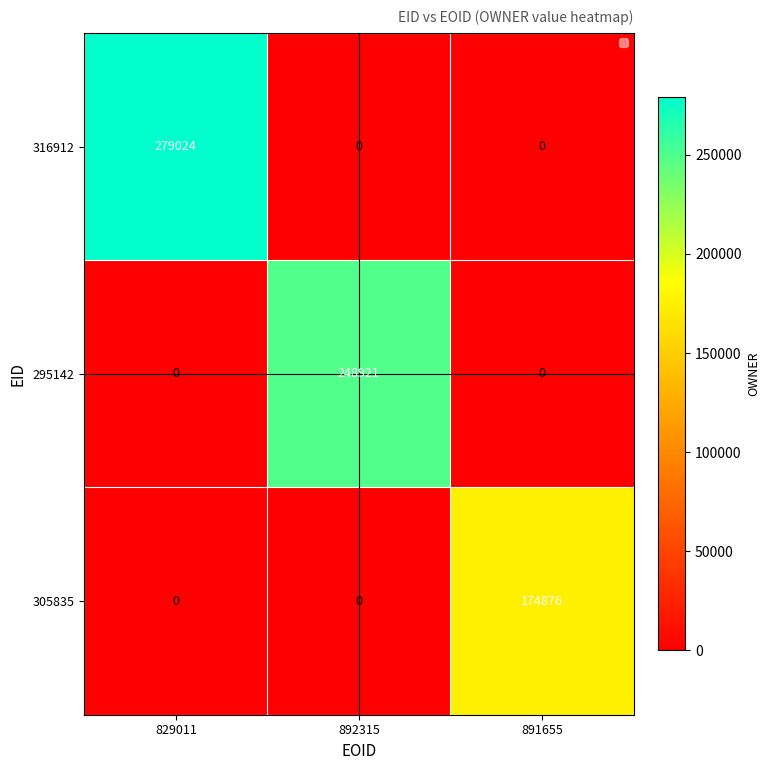

How many values in 295142 are above zero?

1